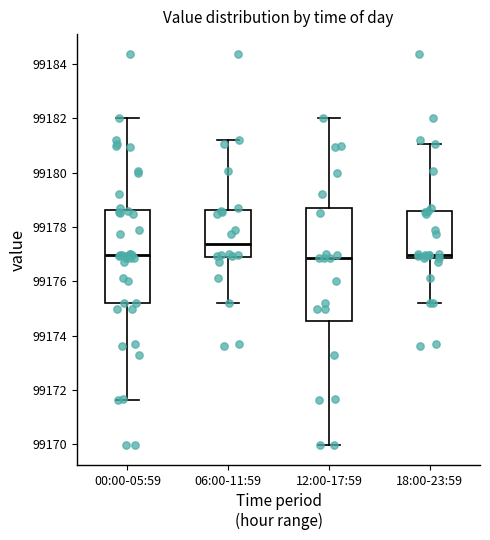

Which box is the tallest, from its lower edge to its upper edge?

12:00-17:59